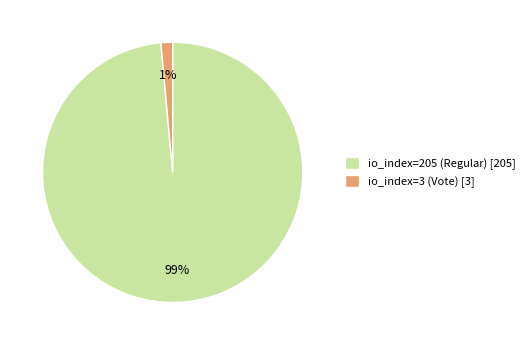

Rank the categories by value from highest to lowest.

io_index=205 (Regular), io_index=3 (Vote)